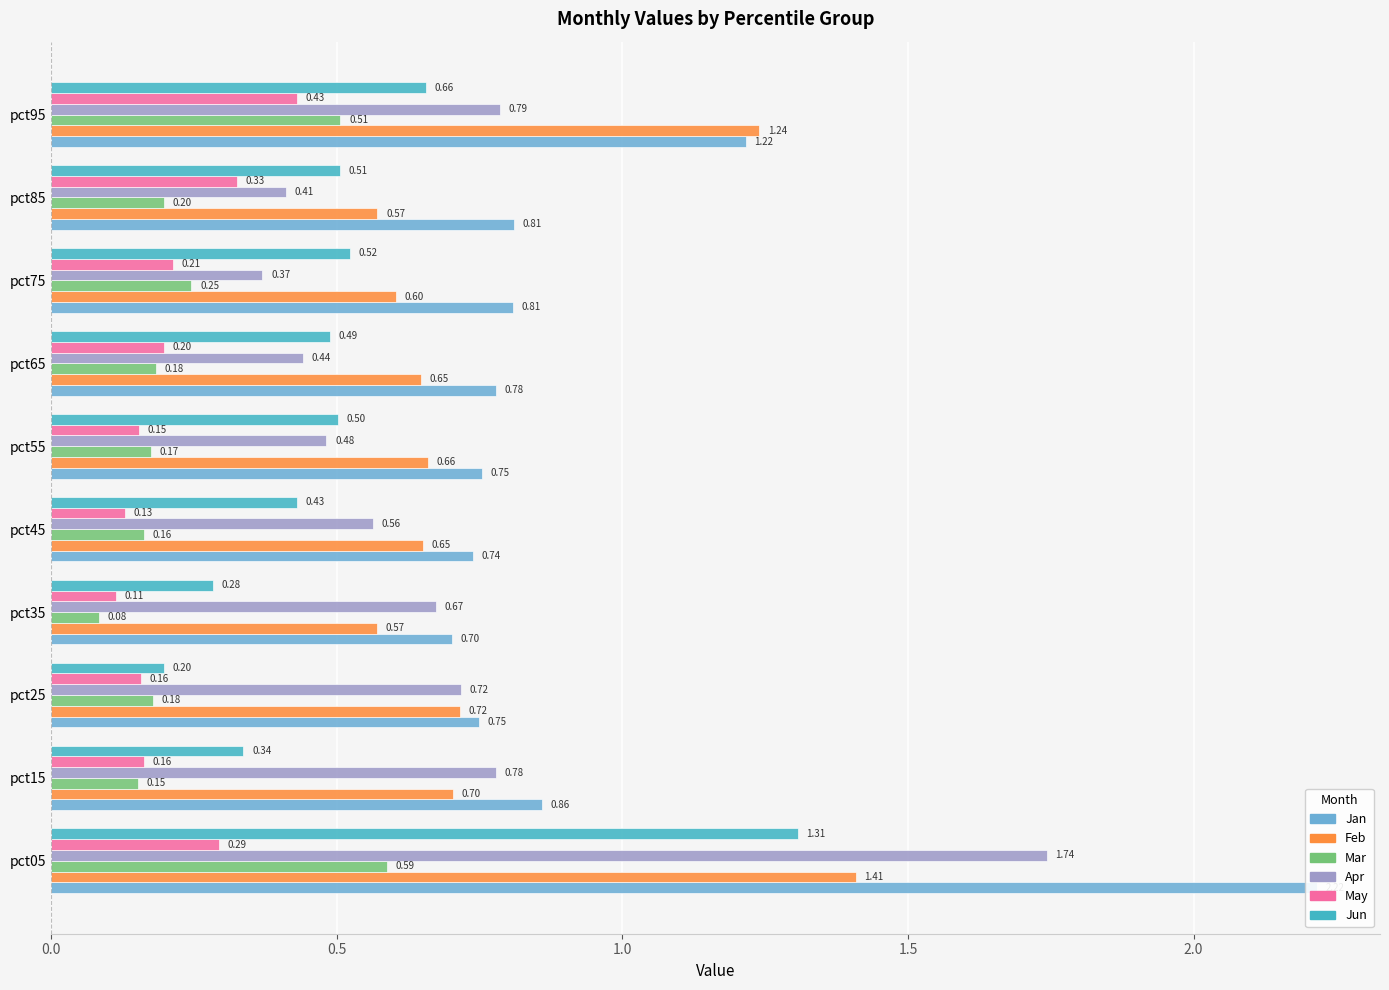

The Mar series shows 0.1 at pct35. True or false?

False